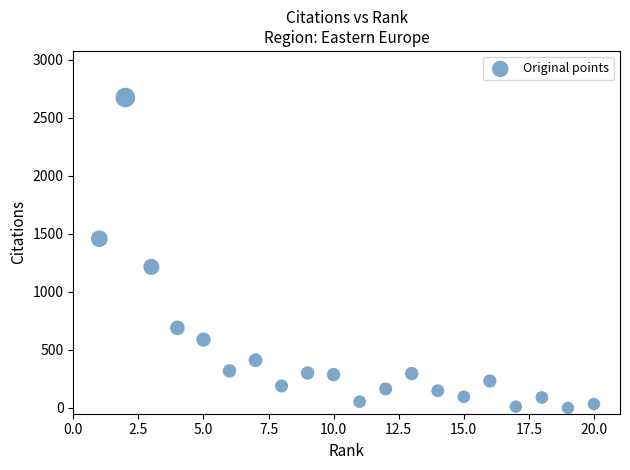

What is the range of Y values (max minus min)?

2675